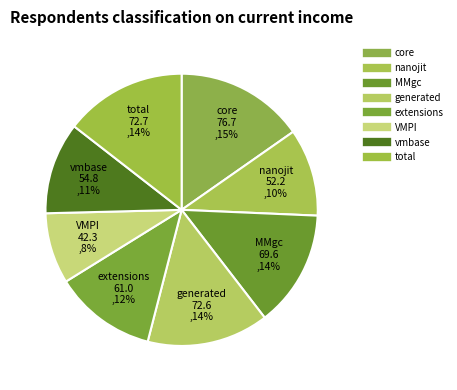

Combined, what portion of the pie is core and MMgc?

29.1%